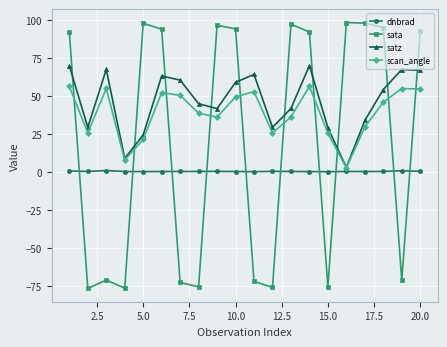

Which series has the largest range (max minus min)?

sata